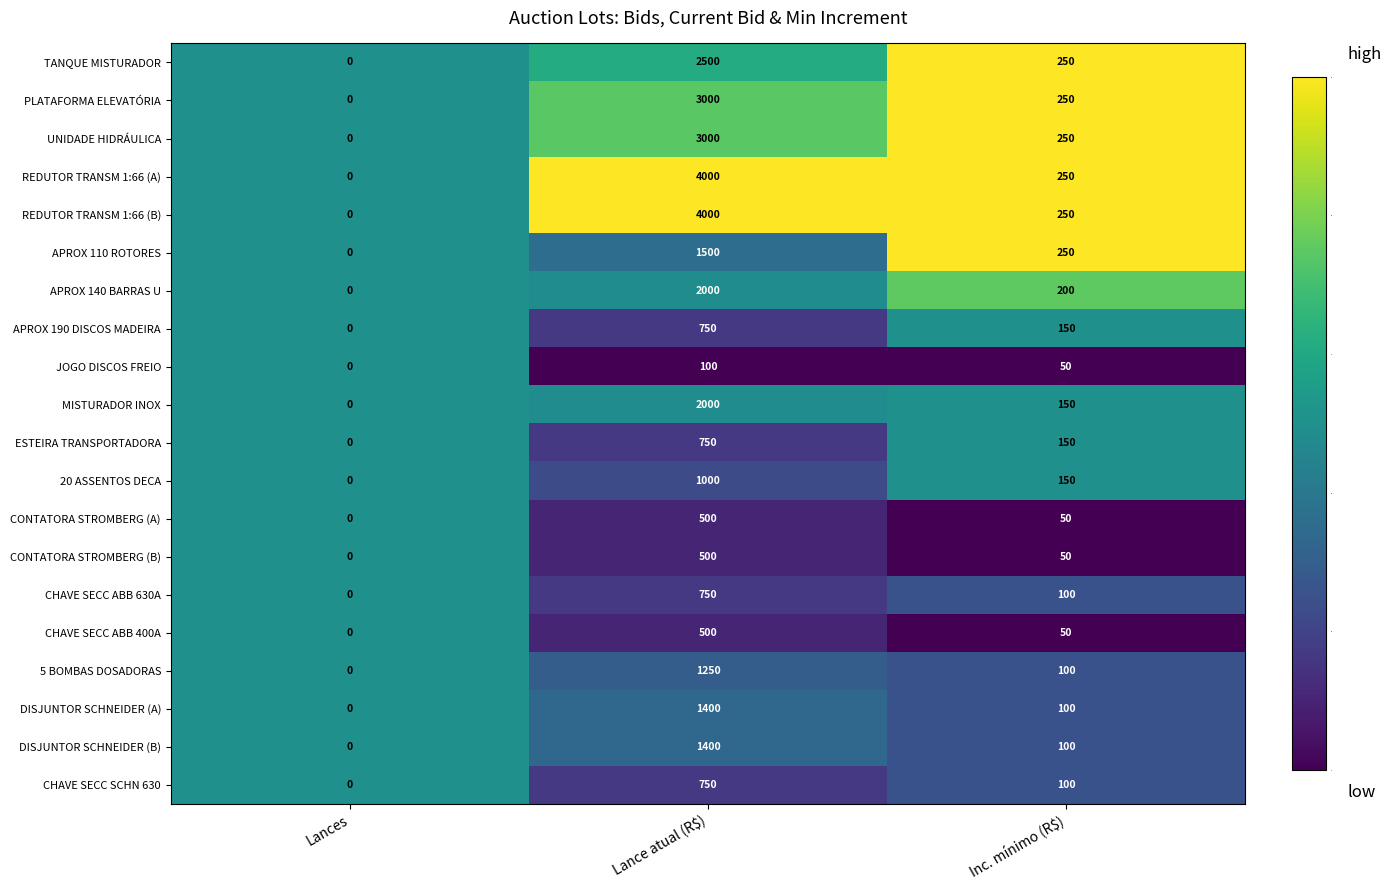

Is it true that 20 ASSENTOS DECA equals 150 at Inc. mínimo (R$)?

True